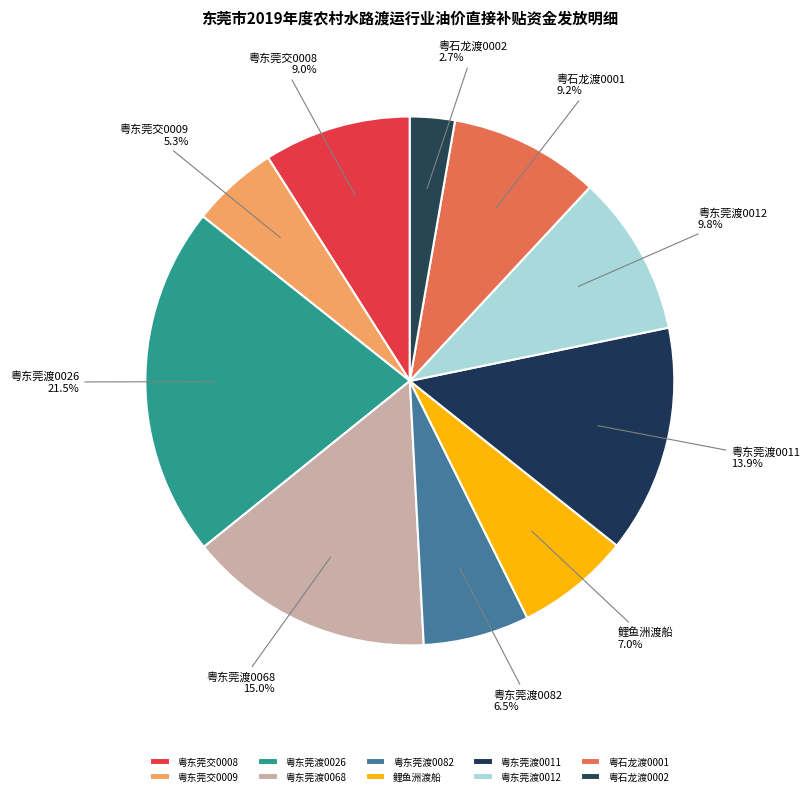

Which category has the smallest portion of the pie?

粤石龙渡0002